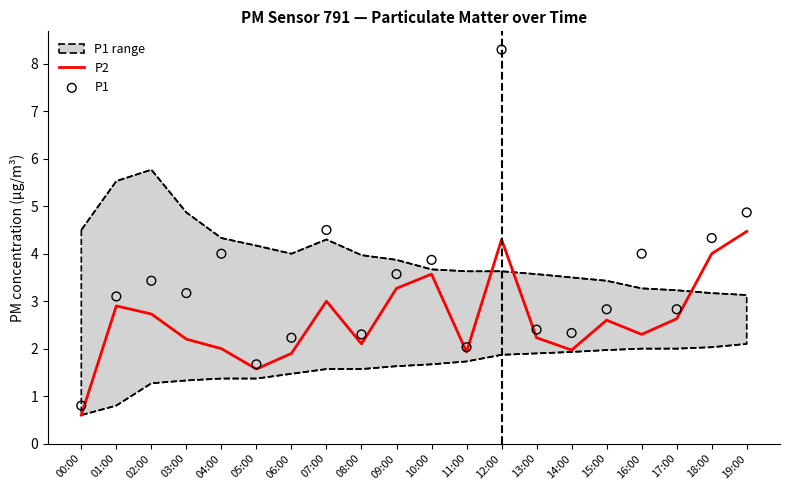

Which series has the largest total across all categories?

P1